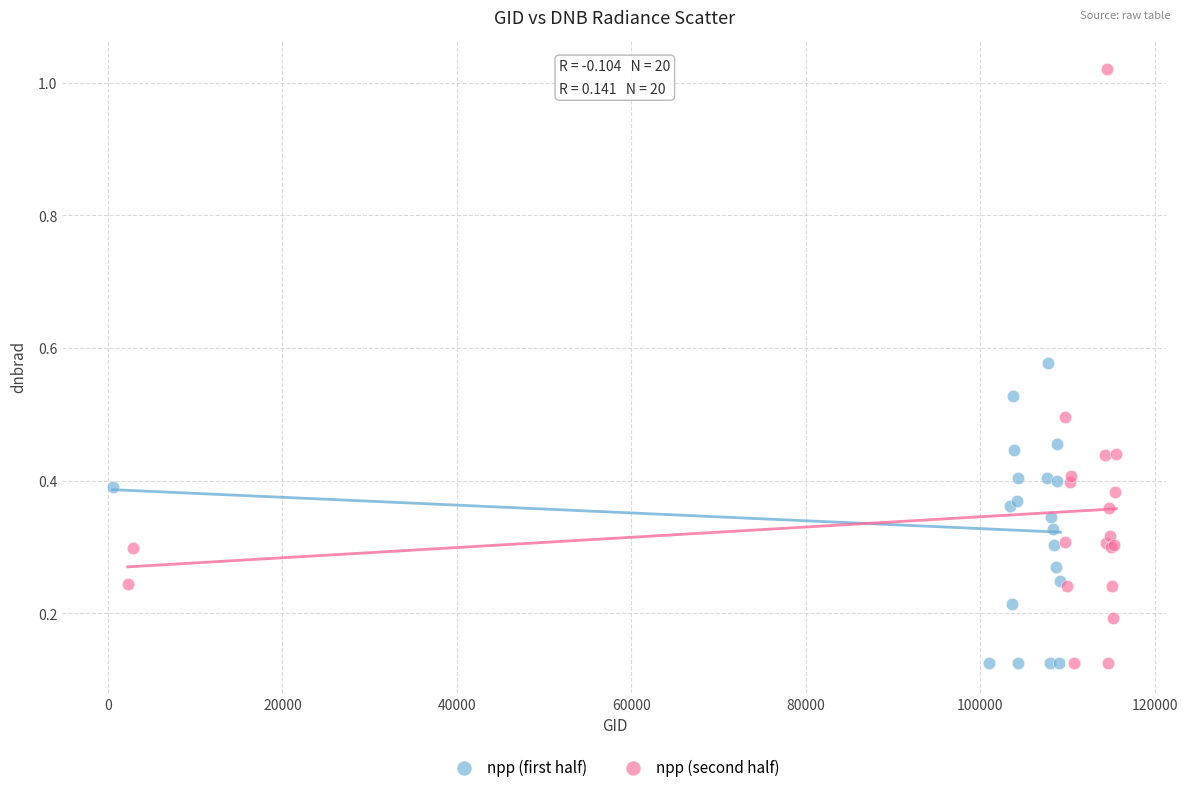

Which series reaches the maximum Y coordinate?

npp (second half)